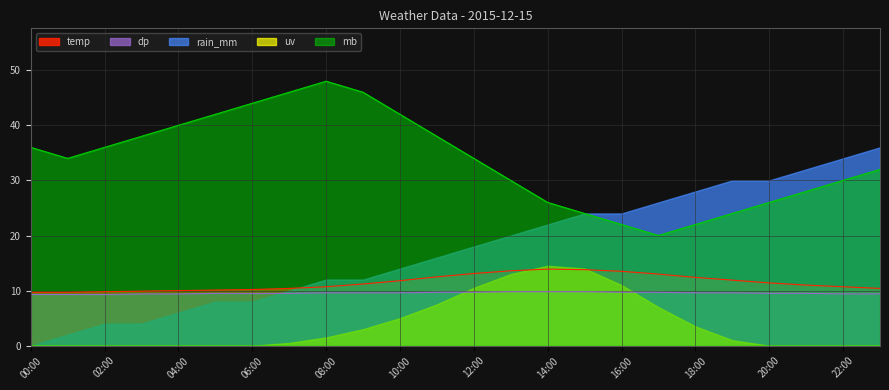

What is the smallest value displayed?

0.0